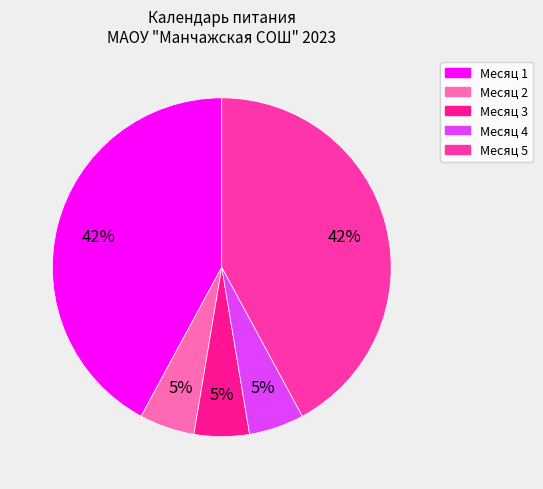

Count the number of slices in the pie.

5